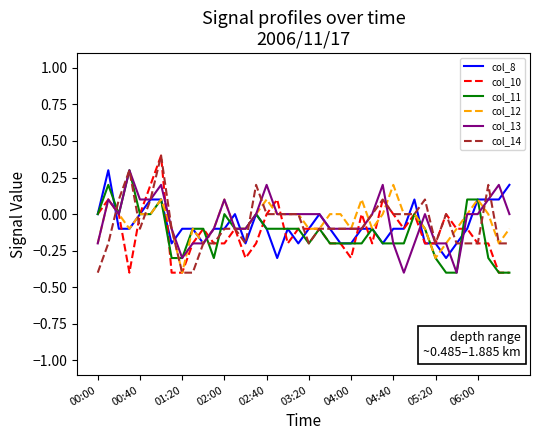

What is the maximum value shown in the chart?

0.4